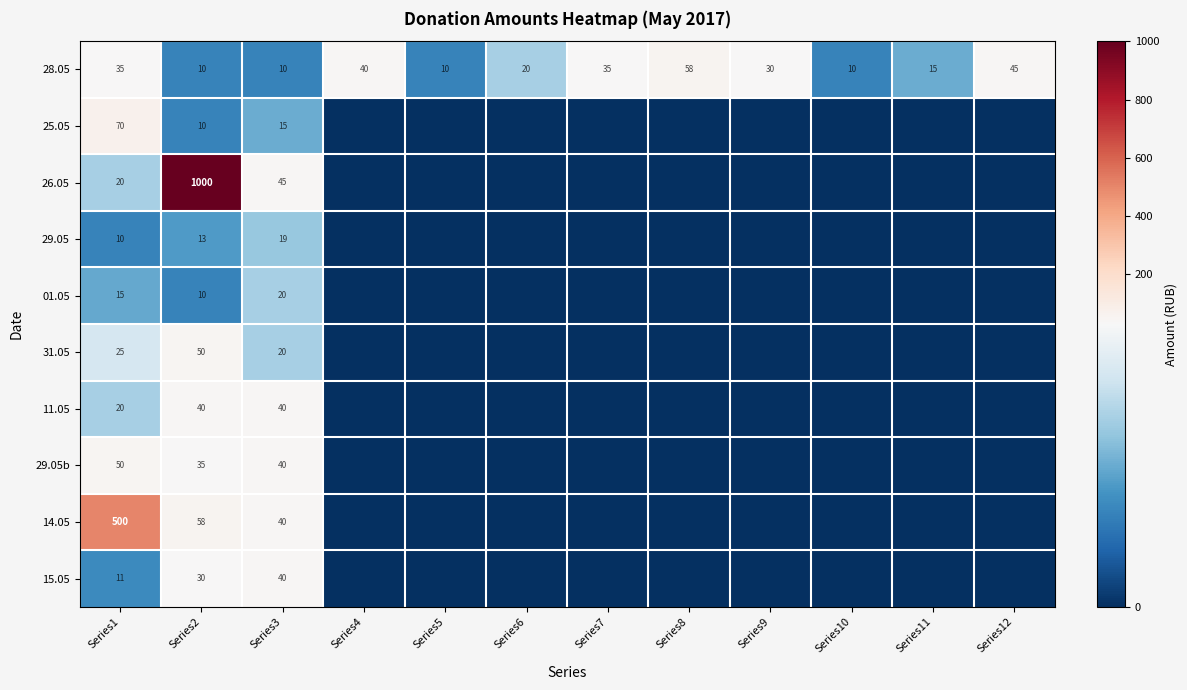

True or false: 28.05 has a value of 45 at Series12.

True